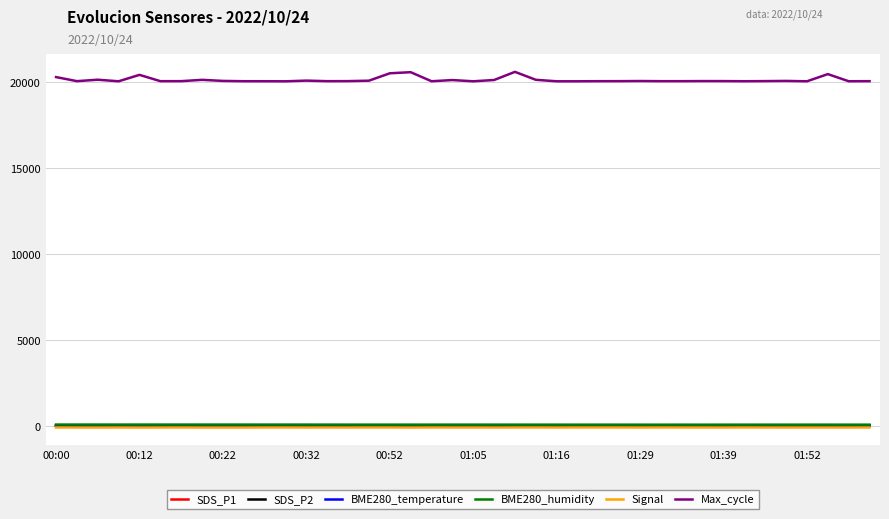

What is the greatest value displayed?

20587.0